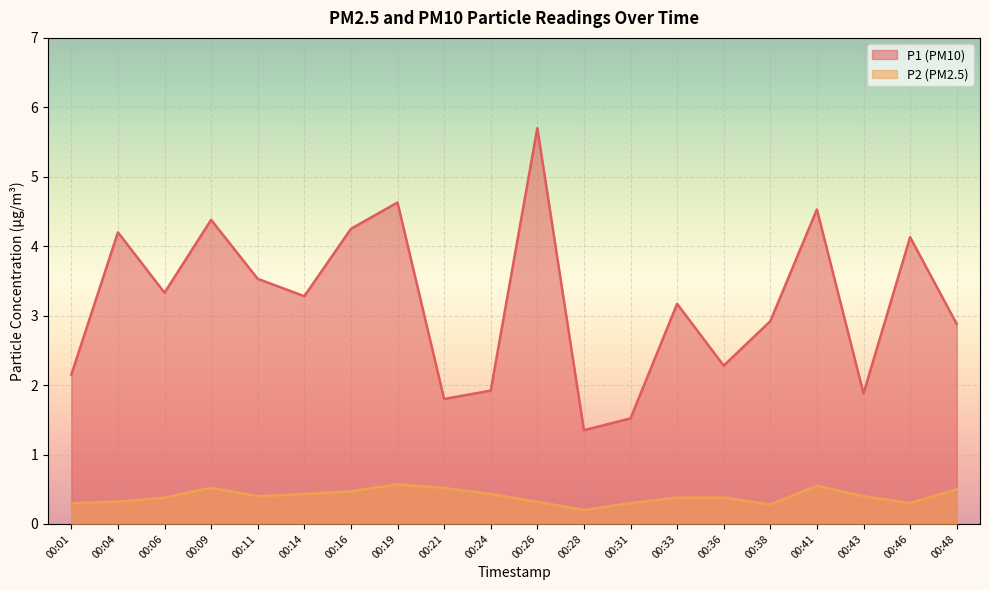

Which series has the largest range (max minus min)?

P1 (PM10)